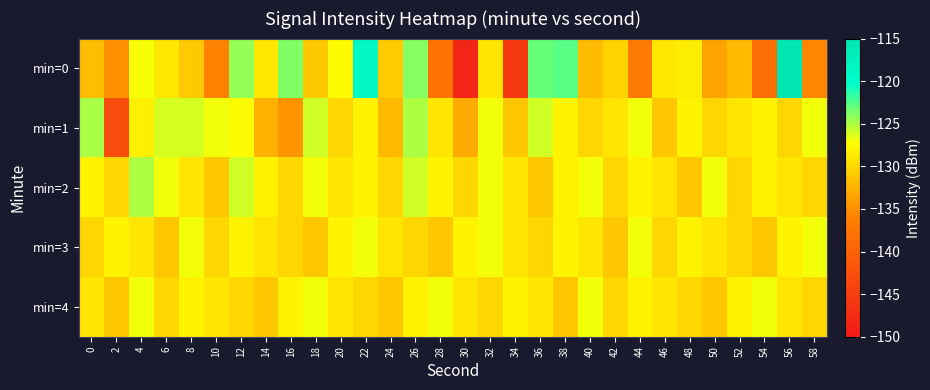

At which category does the chart reach its peak across all series?

56